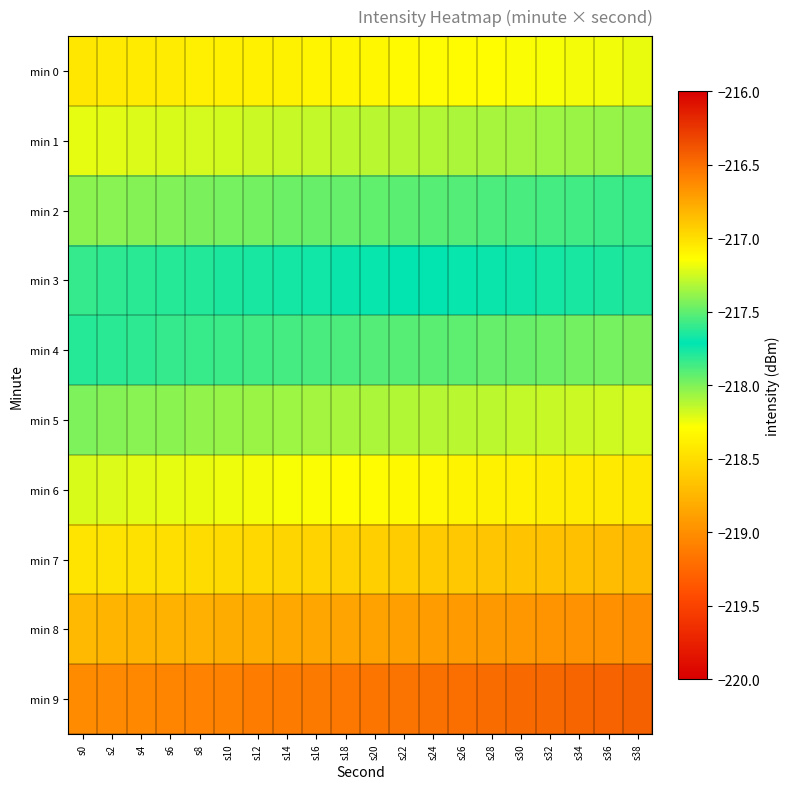

At which category is the sum across all series the highest?

s38